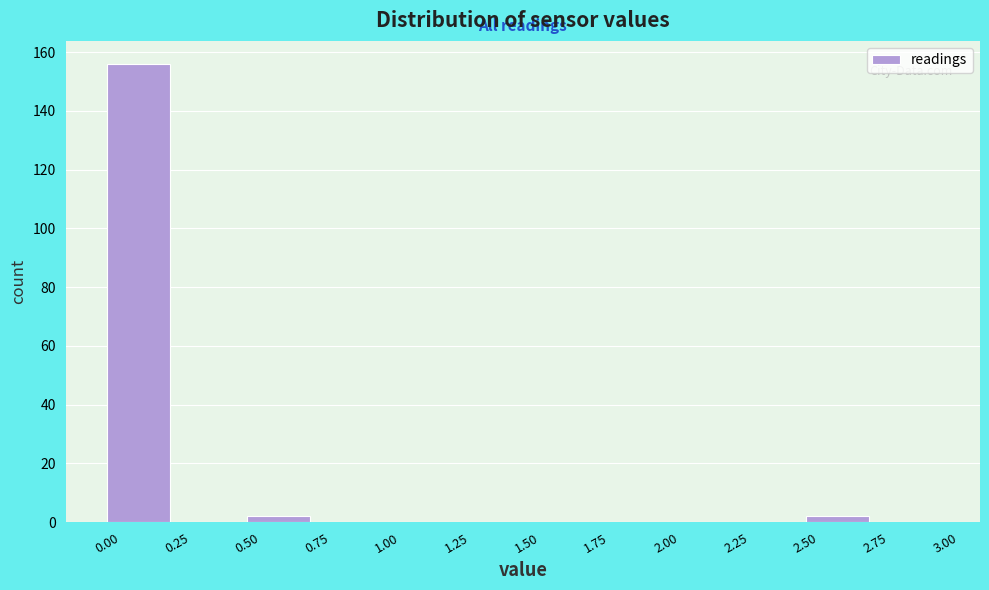

Reading left to right, list every bar in this chart as the range it spans on the x-axis followed by its height. The values are not printed on the chart, so give them approximately, as read against the axis.

0.00 to 0.25: 156
0.25 to 0.50: 0
0.50 to 0.75: 2
0.75 to 1.00: 0
1.00 to 1.25: 0
1.25 to 1.50: 0
1.50 to 1.75: 0
1.75 to 2.00: 0
2.00 to 2.25: 0
2.25 to 2.50: 0
2.50 to 2.75: 2
2.75 to 3.00: 0